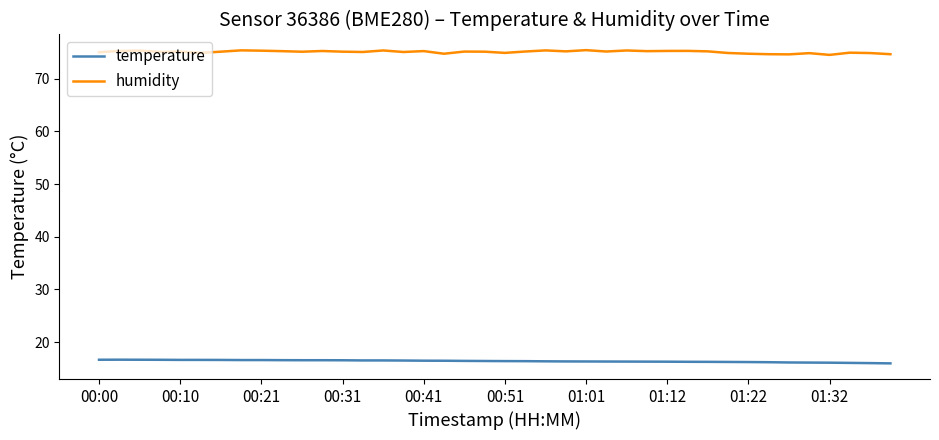

True or false: temperature and humidity cross at least once.

False